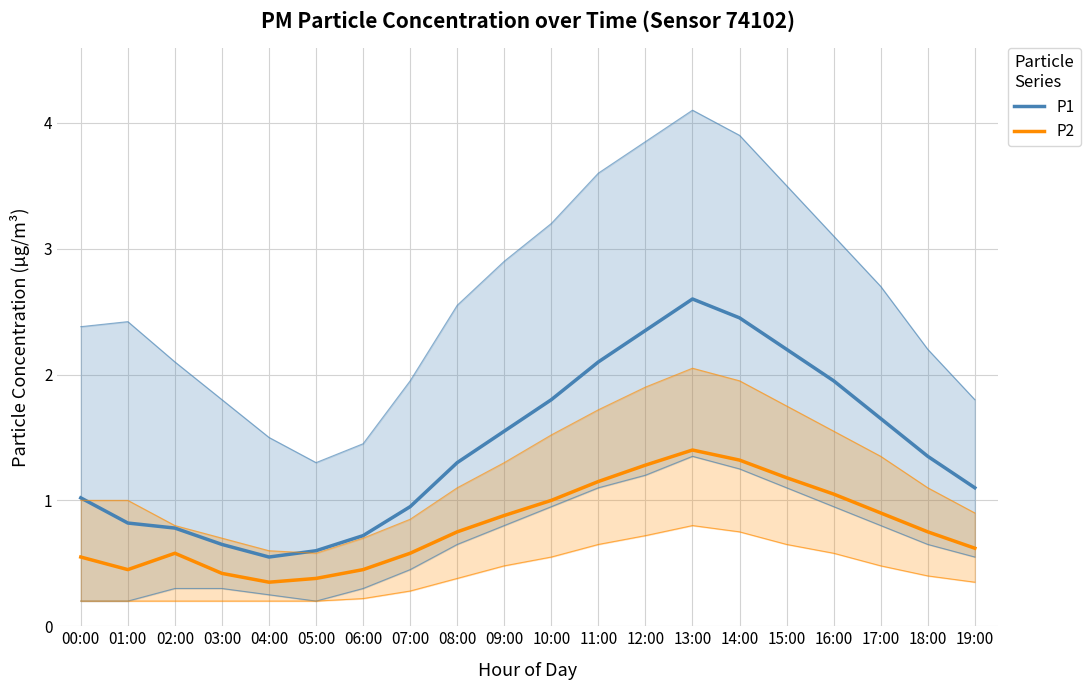

Reading right to left, list all the values displayed in this chart.

P1: 19:00=1.1	18:00=1.4	17:00=1.6	16:00=1.9	15:00=2.2	14:00=2.5	13:00=2.6	12:00=2.4	11:00=2.1	10:00=1.8	09:00=1.6	08:00=1.3	07:00=0.9	06:00=0.7	05:00=0.6	04:00=0.6	03:00=0.7	02:00=0.8	01:00=0.8	00:00=1.0
P2: 19:00=0.6	18:00=0.8	17:00=0.9	16:00=1.1	15:00=1.2	14:00=1.3	13:00=1.4	12:00=1.3	11:00=1.1	10:00=1.0	09:00=0.9	08:00=0.8	07:00=0.6	06:00=0.5	05:00=0.4	04:00=0.3	03:00=0.4	02:00=0.6	01:00=0.5	00:00=0.6